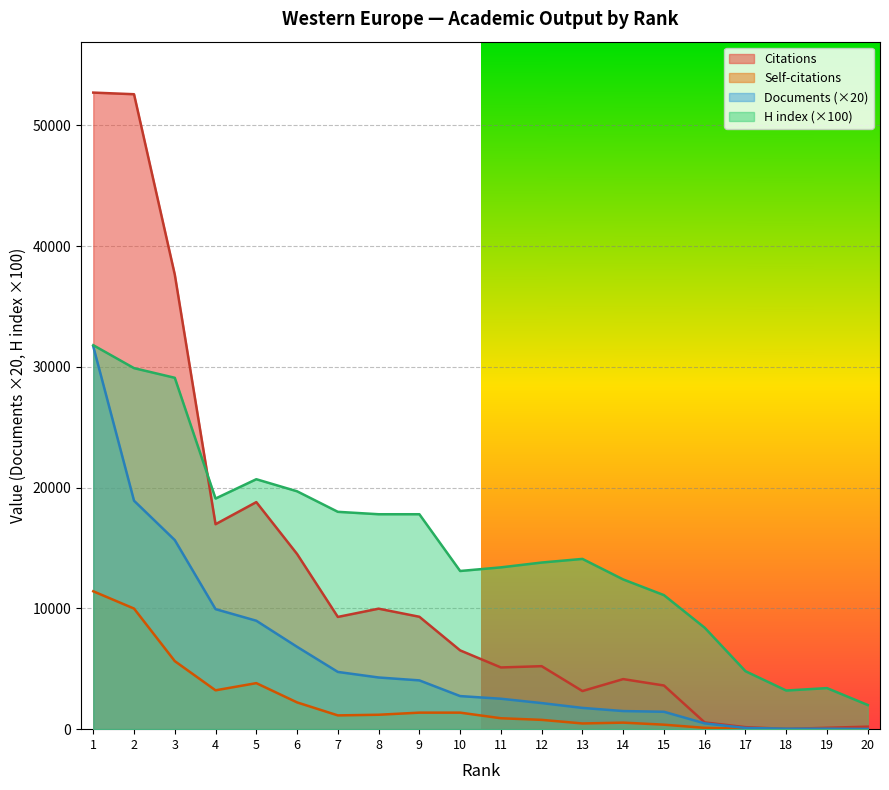

What is the minimum value for H index?

2000